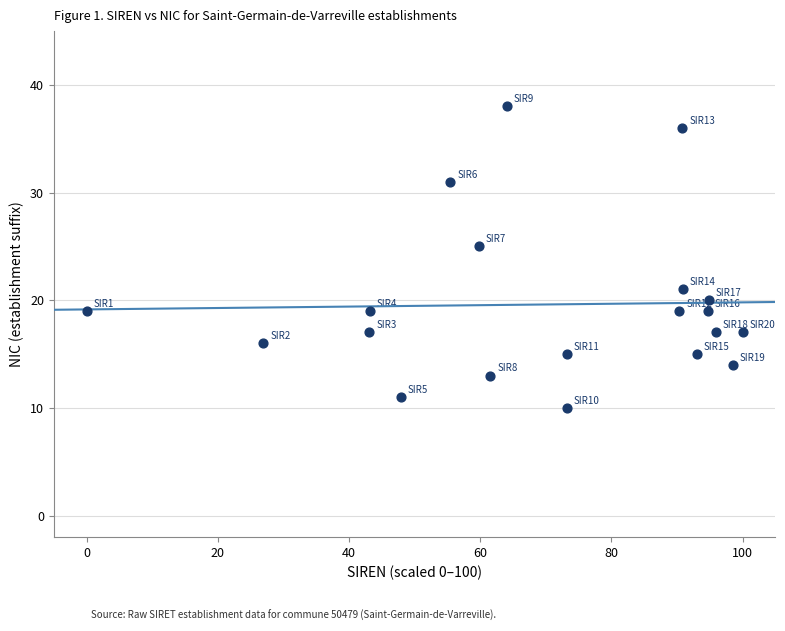

What Y value in the scatter plot is closest to 24?

25